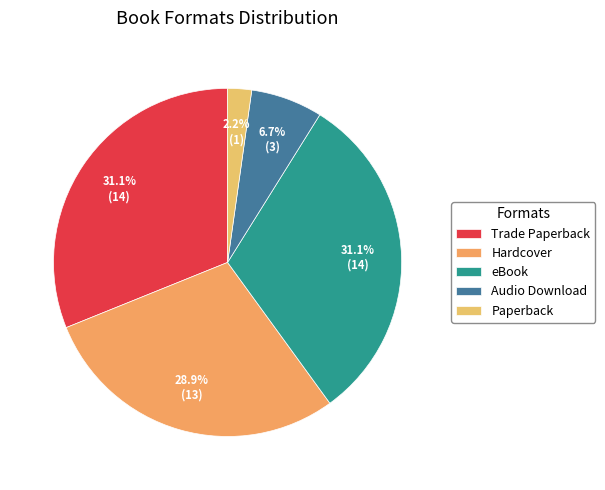

Between Audio Download and Paperback, which is larger?

Audio Download